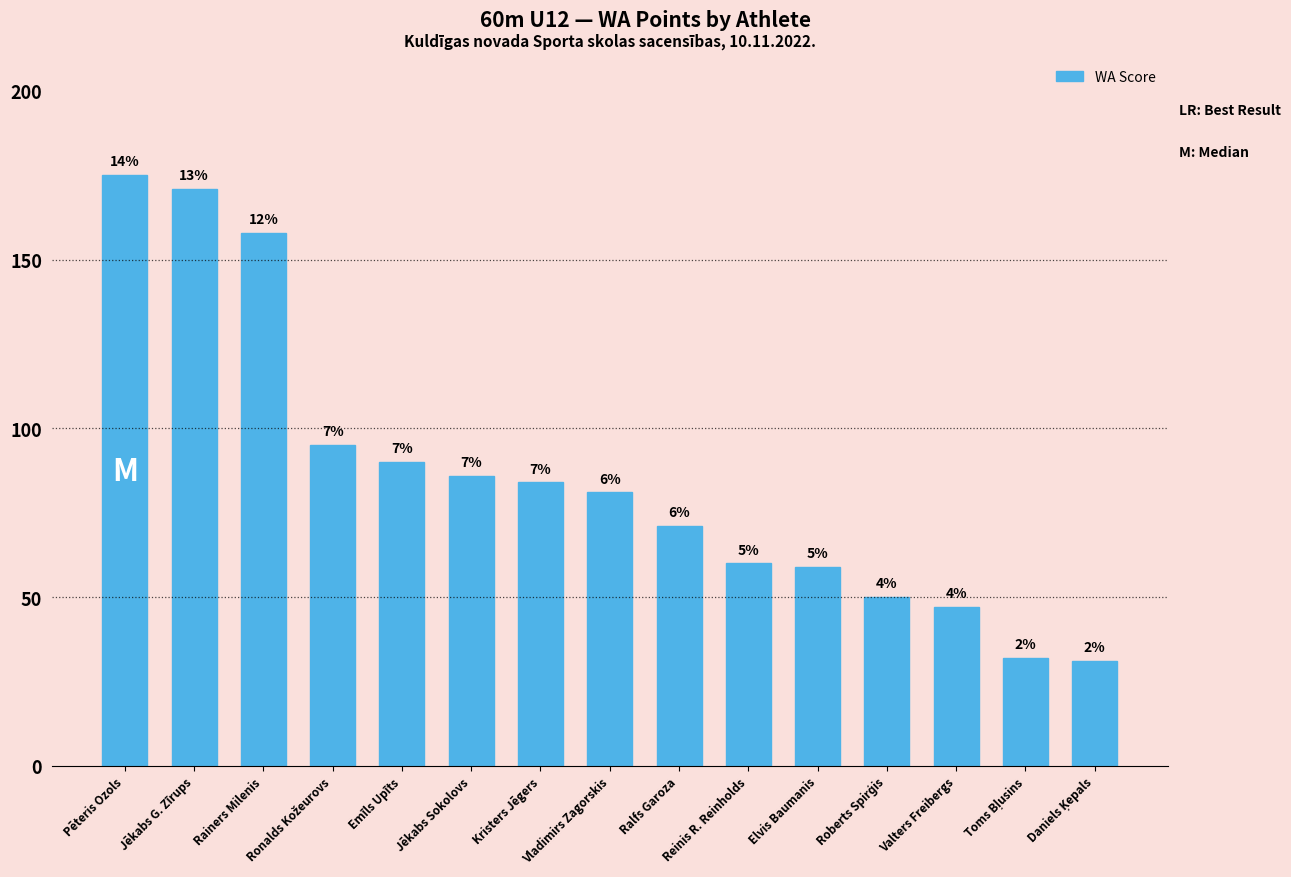

What is the difference between the second highest and second lowest values?

139